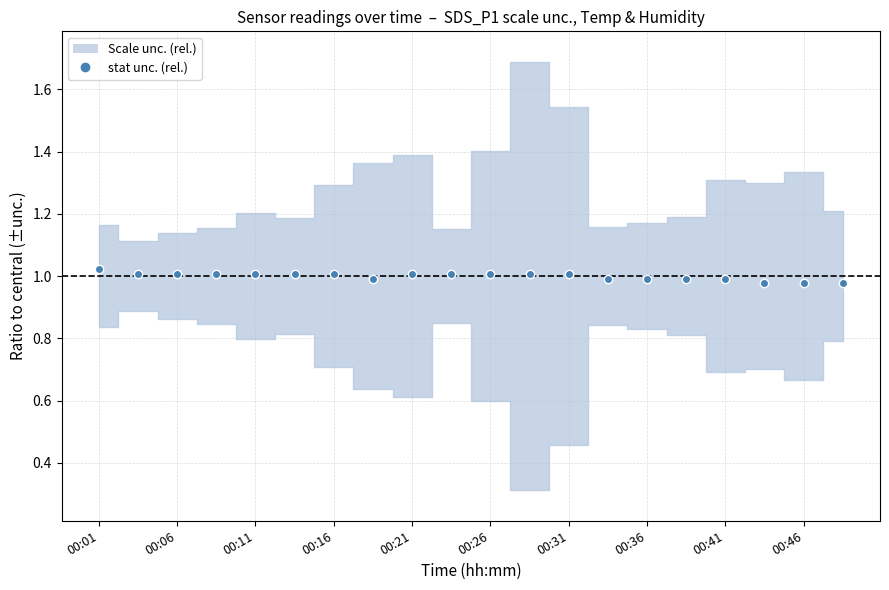

What is the ratio of the value at 14 to the value at 11?

1.0